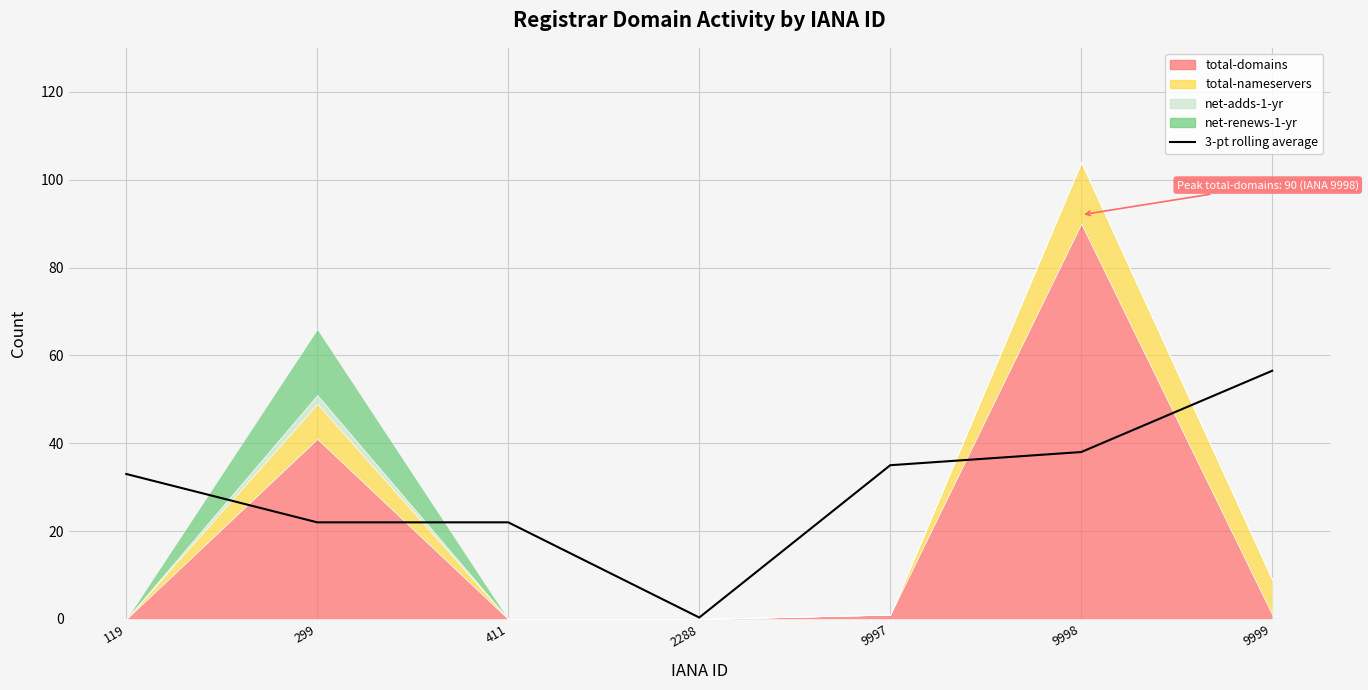

List the labels in order of value, smallest first.

2288, 299, 411, 119, 9997, 9998, 9999